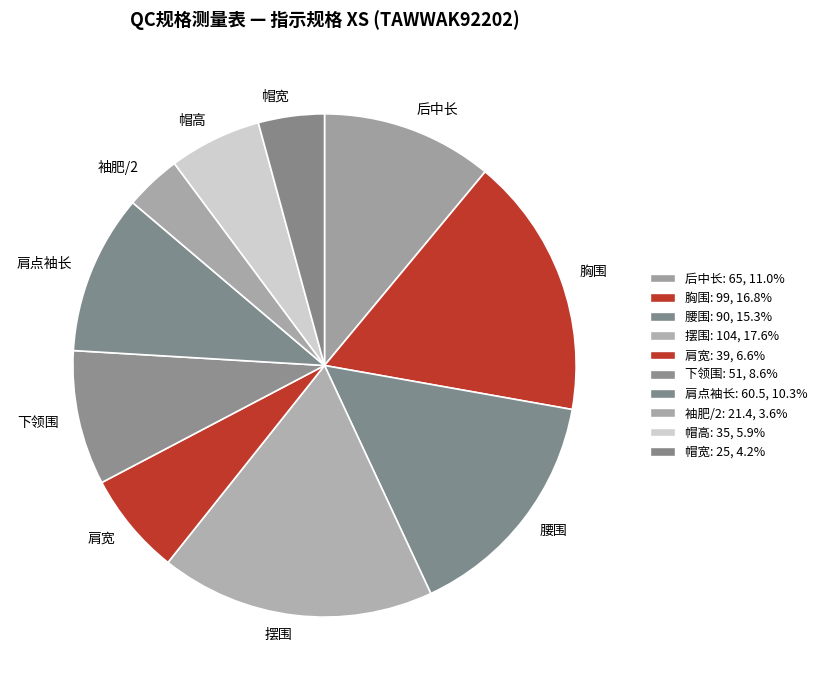

What is the smallest slice in the pie chart?

袖肥/2